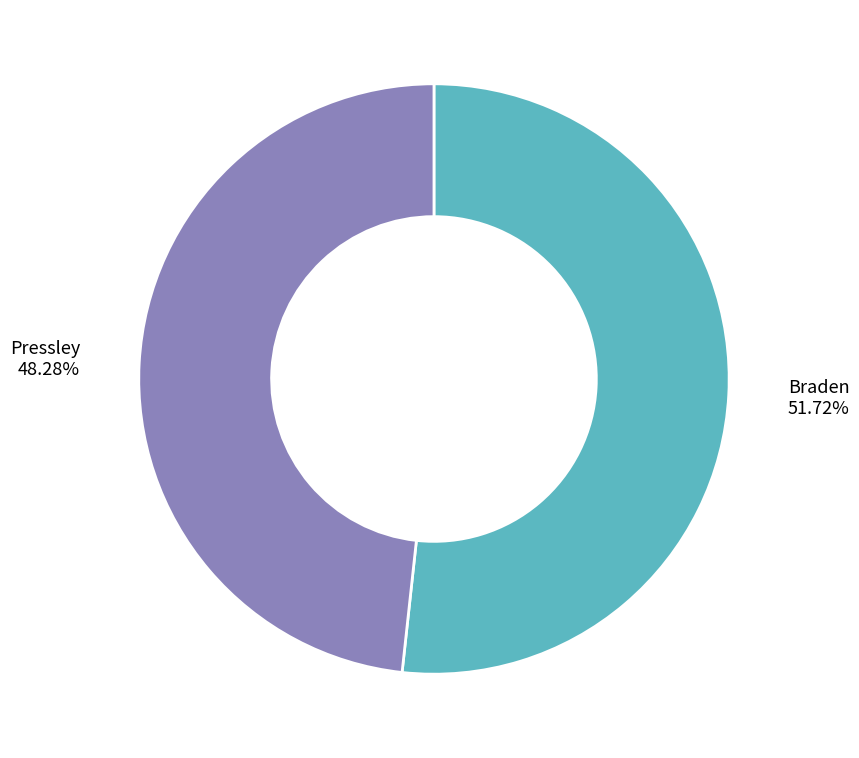

To the nearest percent, what is the combined percentage of Braden and Pressley?

100%